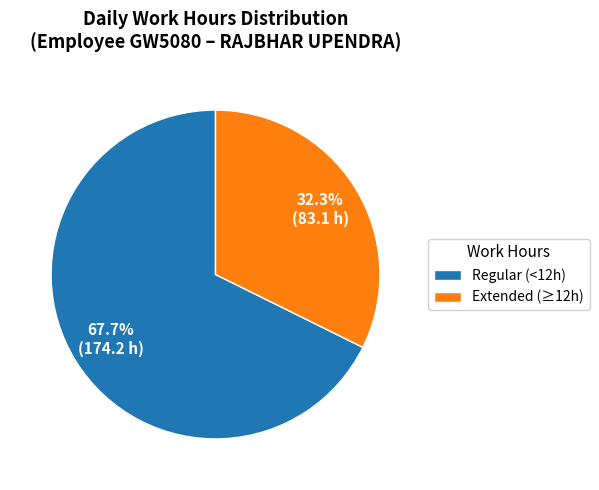

Rank the categories by value from highest to lowest.

Regular (<12h), Extended (≥12h)